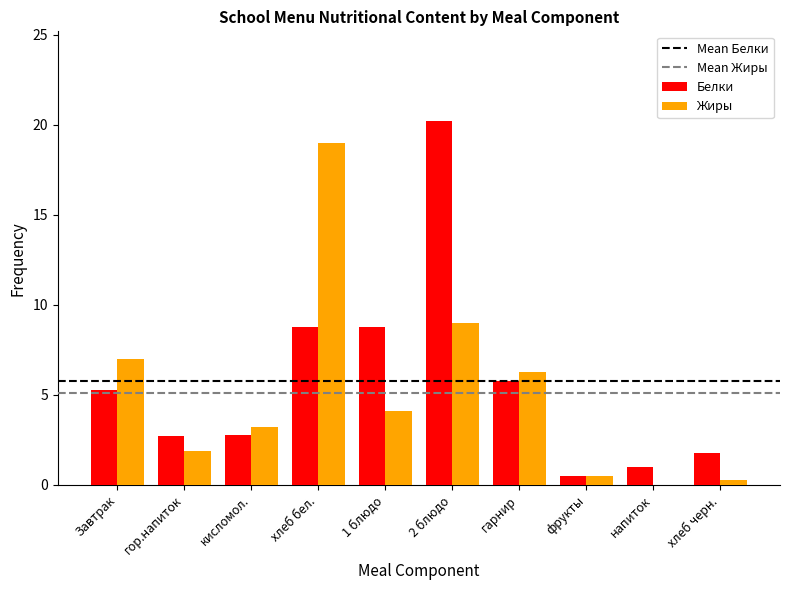

Is it true that Белки equals 5.8 at гарнир?

True